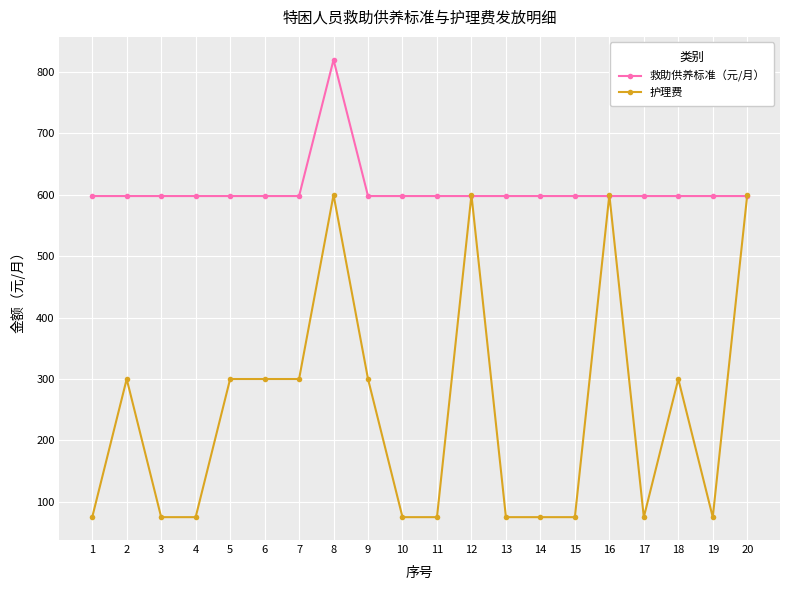

Count the number of categories in the chart.

20